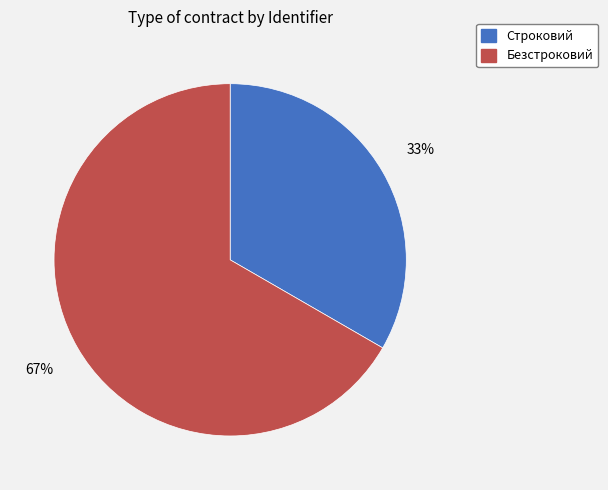

Is the sum of Строковий and Безстроковий greater than half?

Yes